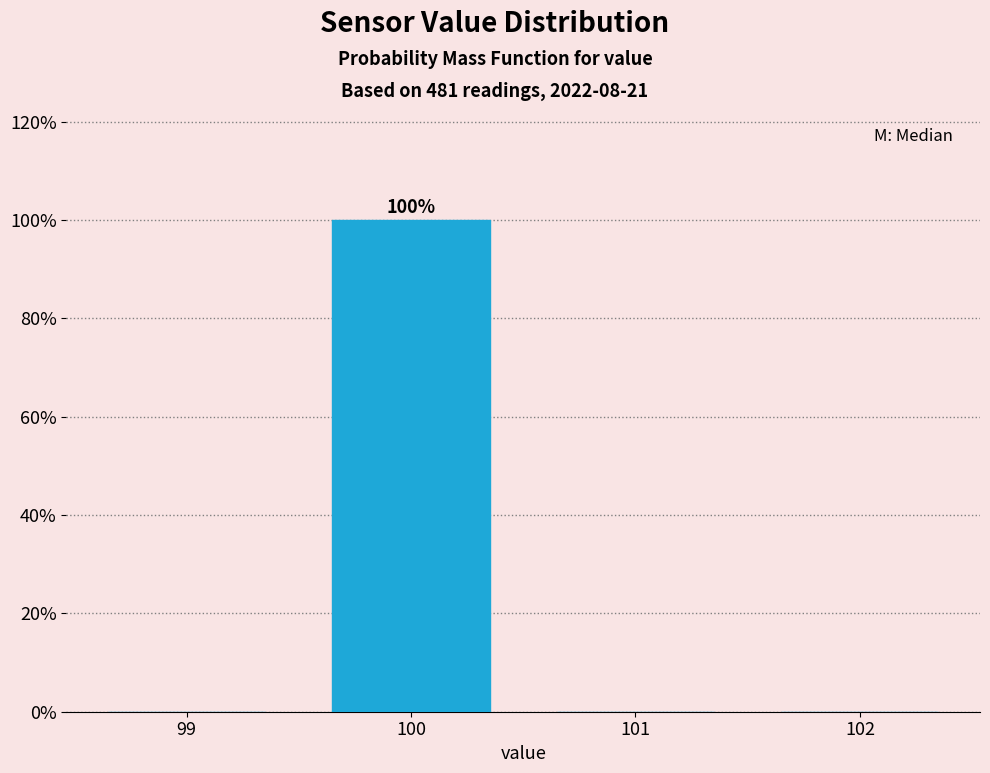

Reading left to right, extract all data points from this chart.

99=0	100=100	101=0	102=0